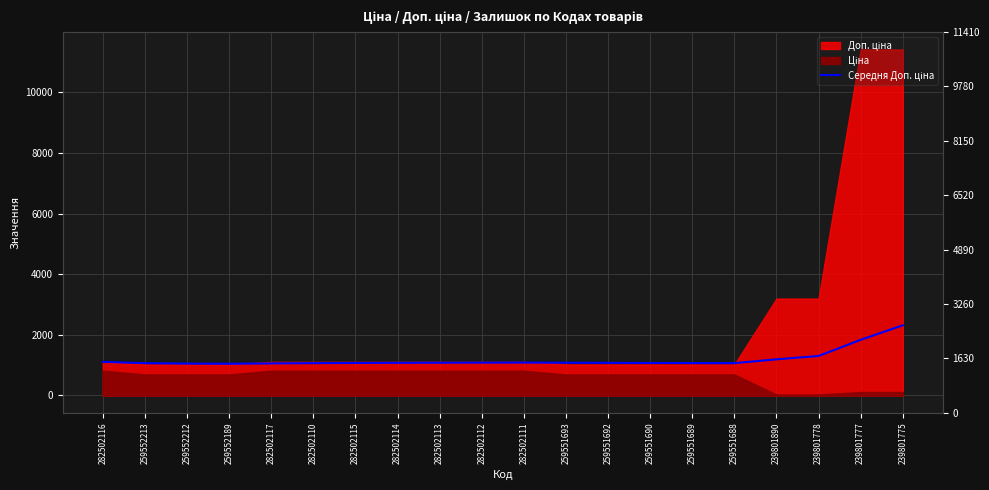

Rank the categories by value from highest to lowest.

239801775, 239801777, 239801778, 239801890, 282502116, 282502111, 282502112, 282502113, 259551693, 282502114, 259551692, 259551690, 282502115, 259551689, 259552213, 282502110, 259551688, 282502117, 259552212, 259552189